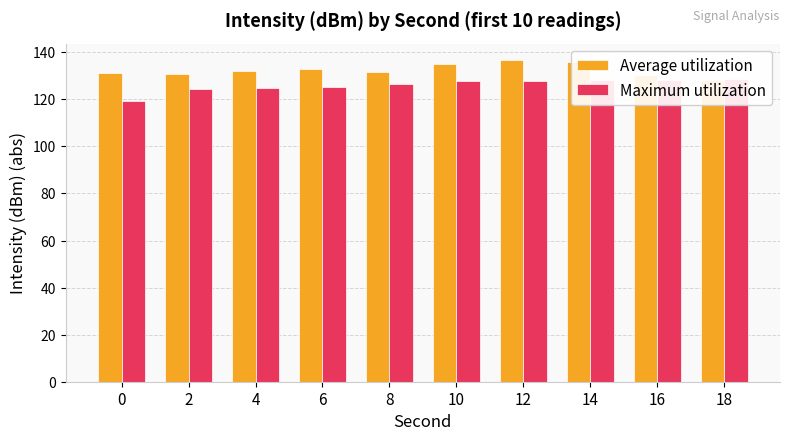

What is the smallest value displayed?

119.1